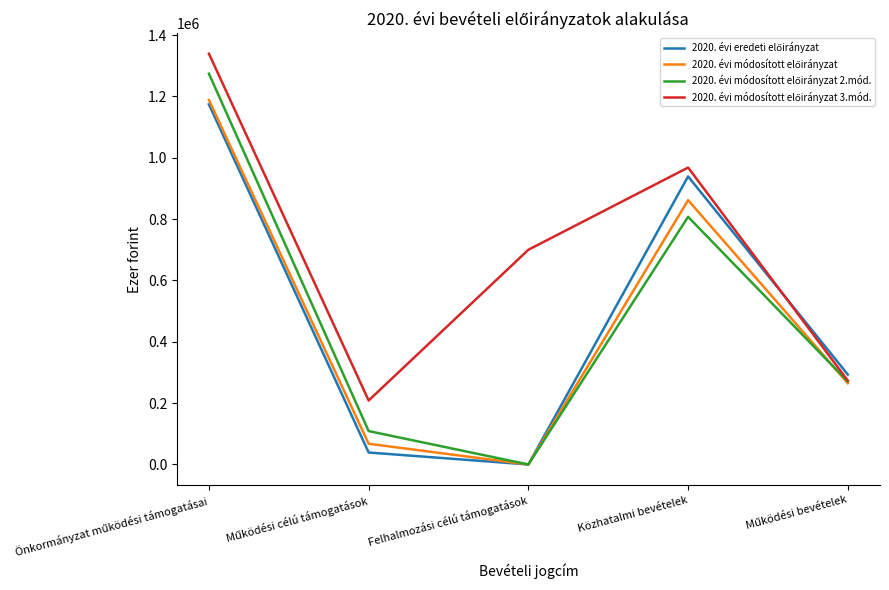

Does the chart display data point markers on the line(s)?

No